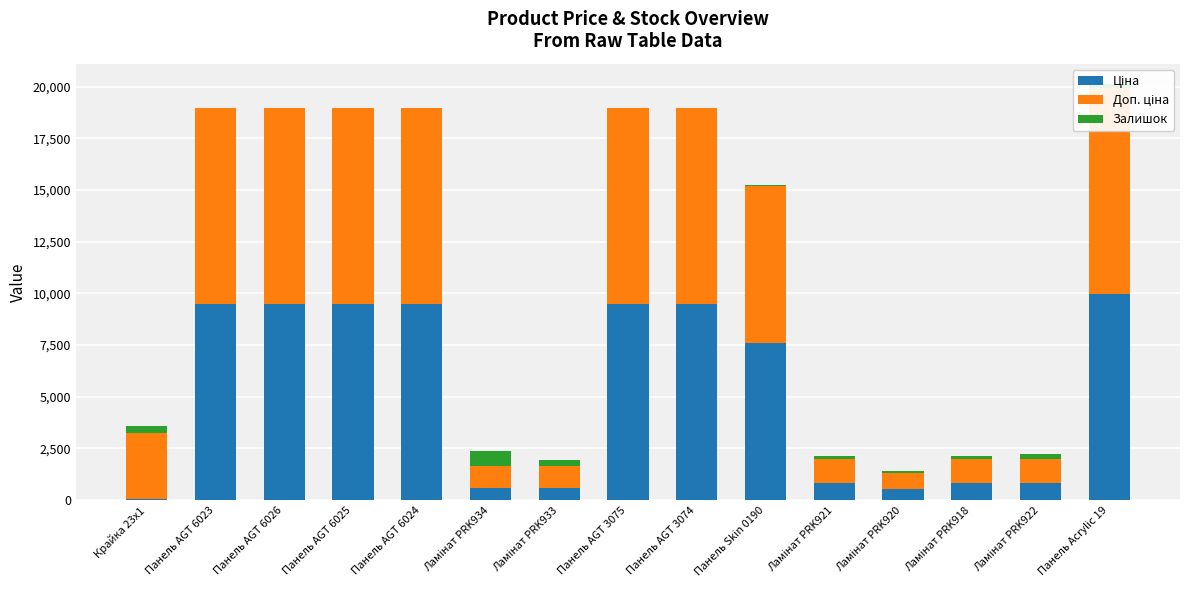

The Залишок series shows 146.7 at Ламінат PRK920. True or false?

False